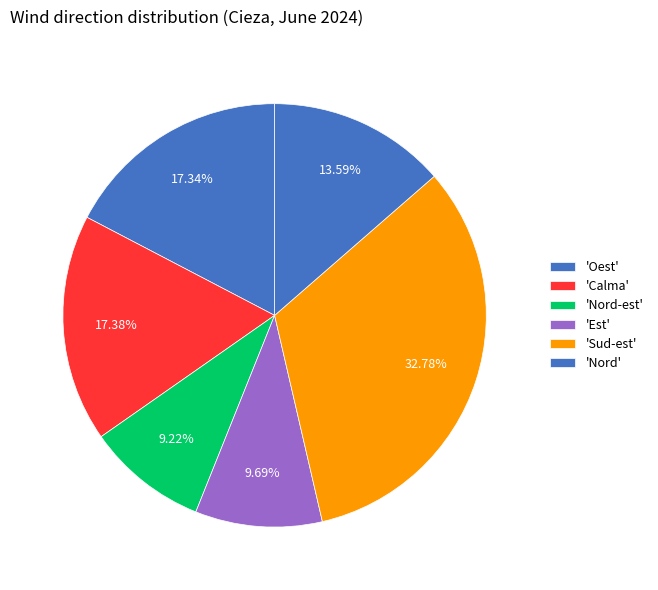

Count the number of slices in the pie.

6